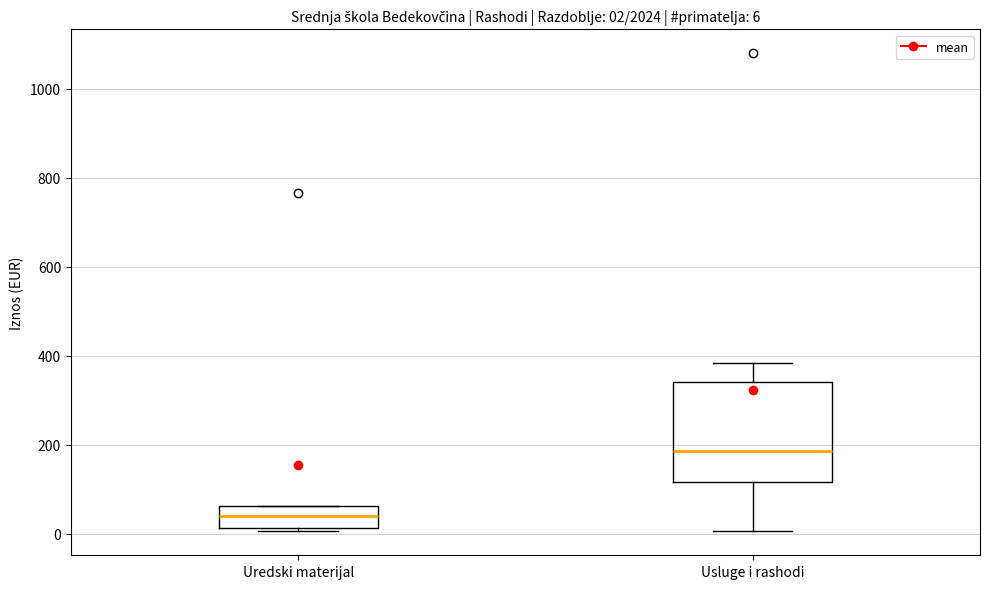

Which box's median line is the lowest?

Uredski materijal